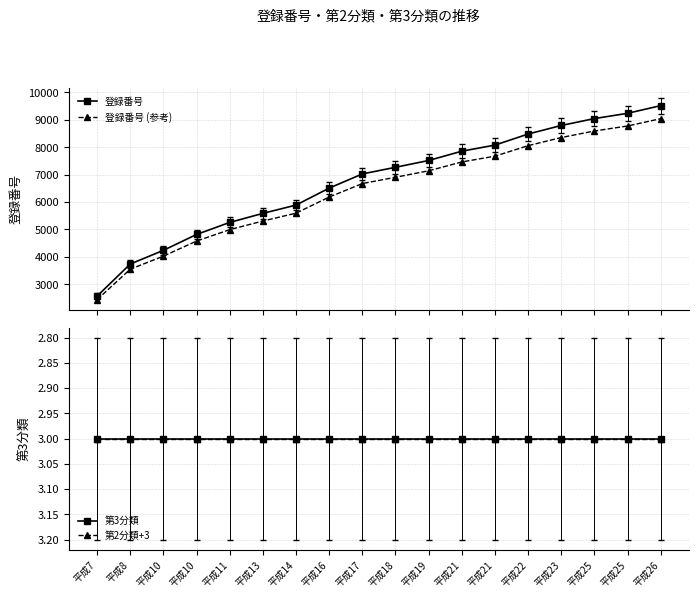

Reading left to right, what are all the values shown in this chart?

登録番号: 平成7=2571.0	平成8=3740.0	平成10=4240.0	平成10=4818.0	平成11=5257.0	平成13=5587.0	平成14=5889.0	平成16=6507.0	平成17=7024.0	平成18=7266.0	平成19=7514.0	平成21=7853.0	平成21=8075.0	平成22=8478.0	平成23=8790.0	平成25=9041.0	平成25=9233.0	平成26=9513.0
登録番号 (参考): 平成7=2442.4	平成8=3553.0	平成10=4028.0	平成10=4577.1	平成11=4994.1	平成13=5307.6	平成14=5594.6	平成16=6181.6	平成17=6672.8	平成18=6902.7	平成19=7138.3	平成21=7460.3	平成21=7671.2	平成22=8054.1	平成23=8350.5	平成25=8588.9	平成25=8771.4	平成26=9037.4
第3分類: 平成7=3.0	平成8=3.0	平成10=3.0	平成10=3.0	平成11=3.0	平成13=3.0	平成14=3.0	平成16=3.0	平成17=3.0	平成18=3.0	平成19=3.0	平成21=3.0	平成21=3.0	平成22=3.0	平成23=3.0	平成25=3.0	平成25=3.0	平成26=3.0
第2分類+3: 平成7=3.0	平成8=3.0	平成10=3.0	平成10=3.0	平成11=3.0	平成13=3.0	平成14=3.0	平成16=3.0	平成17=3.0	平成18=3.0	平成19=3.0	平成21=3.0	平成21=3.0	平成22=3.0	平成23=3.0	平成25=3.0	平成25=3.0	平成26=3.0